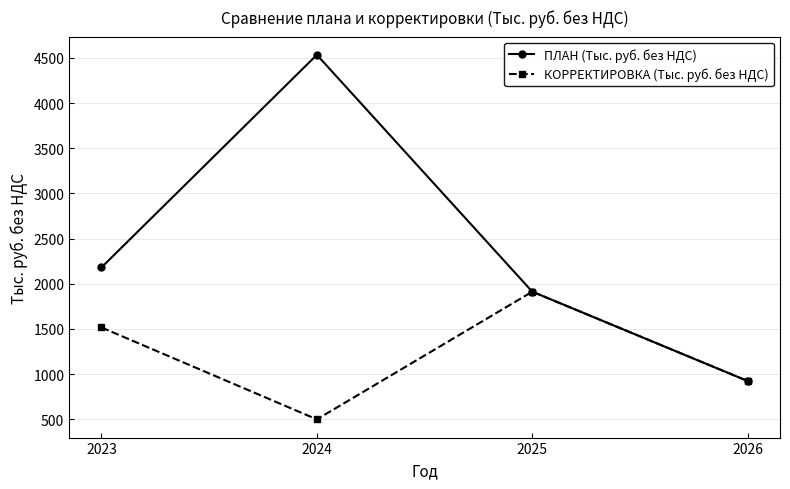

Where does the КОРРЕКТИРОВКА (Тыс. руб. без НДС) series first go above 1516?

2023